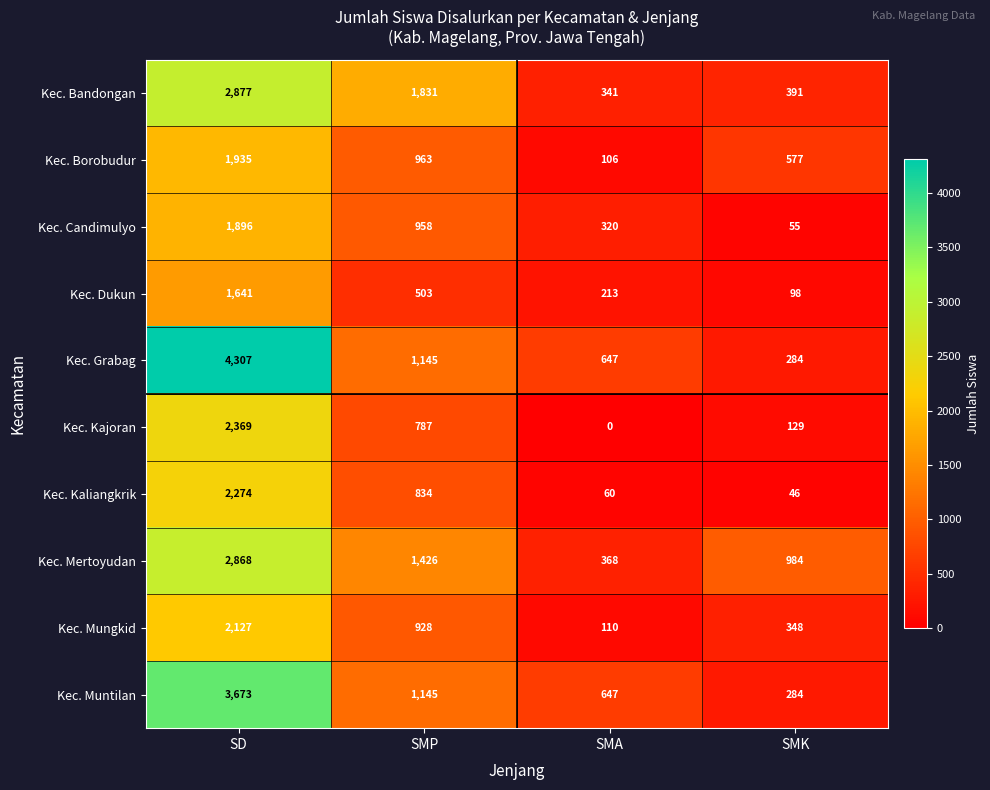

At which category is the sum across all series the highest?

SD